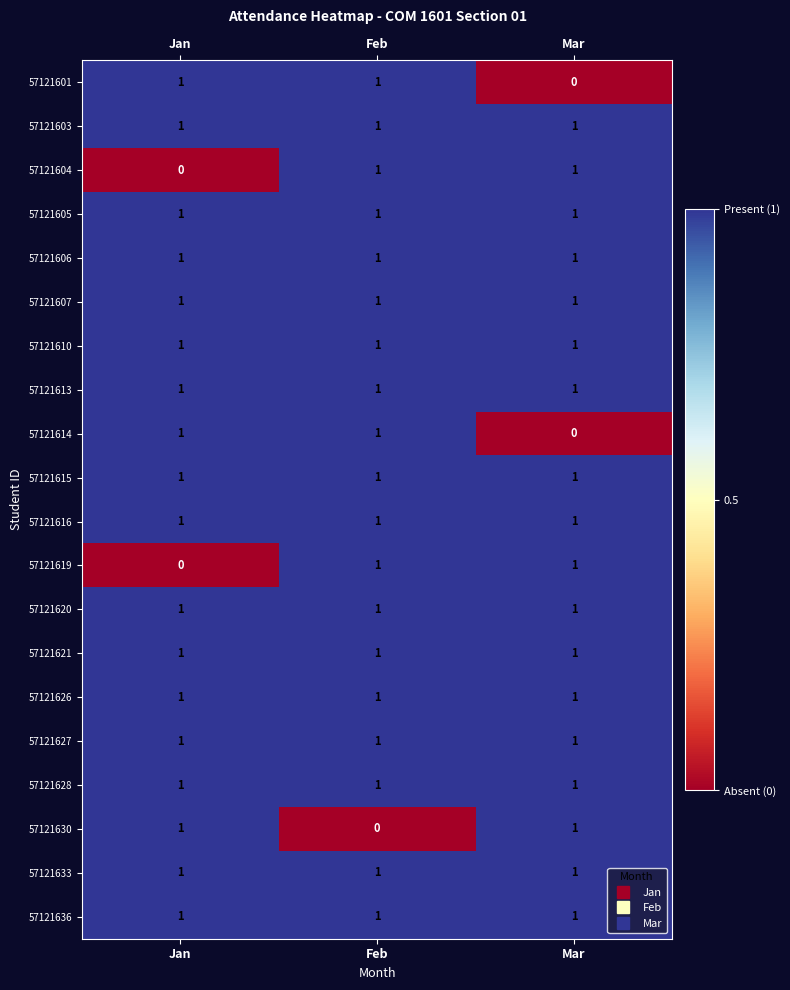

True or false: 57121613 has a value of 0 at Jan.

False